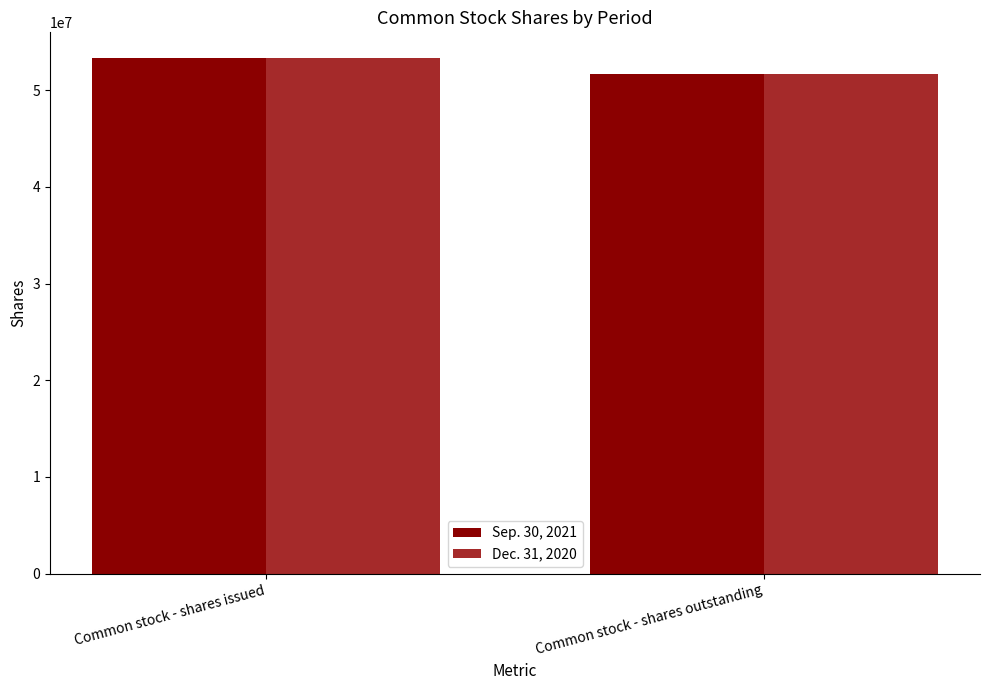

What is the label of the 2nd bar from the right?

Common stock - shares issued